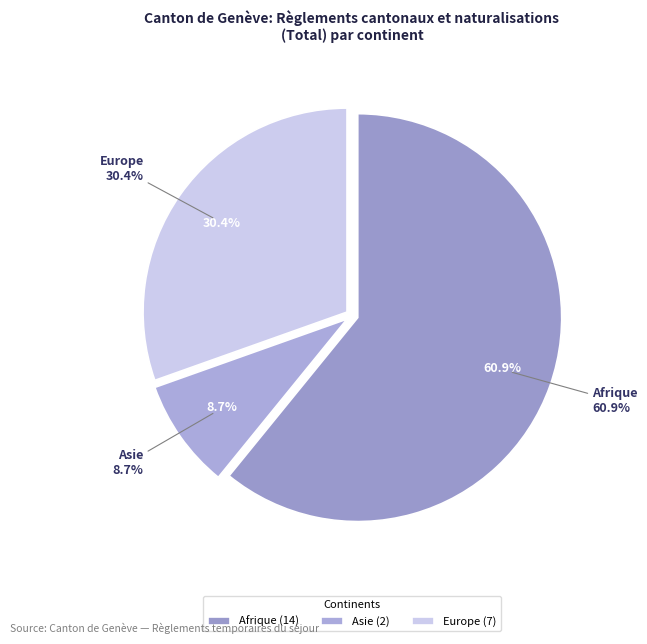

The Océanie slice represents 5% of the pie. True or false?

False